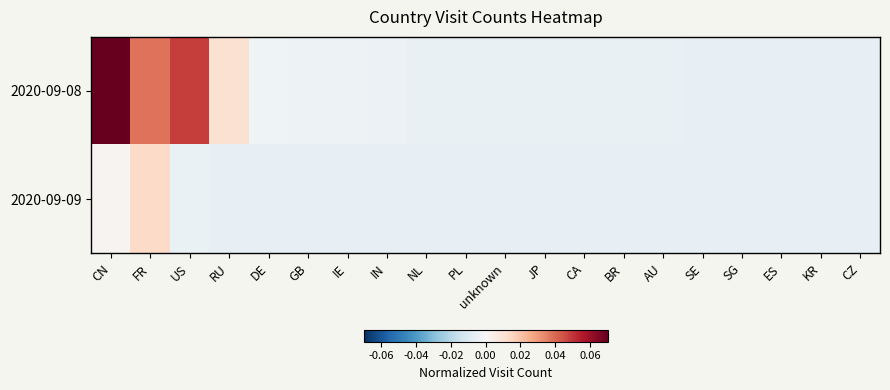

Reading left to right, list all the values displayed in this chart.

2020-09-08: CN=0.1	FR=0.0	US=0.0	RU=0.0	DE=-0.0	GB=-0.0	IE=-0.0	IN=-0.0	NL=-0.0	PL=-0.0	unknown=-0.0	JP=-0.0	CA=-0.0	BR=-0.0	AU=-0.0	SE=-0.0	SG=-0.0	ES=-0.0	KR=-0.0	CZ=-0.0
2020-09-09: CN=0.0	FR=0.0	US=-0.0	RU=-0.0	DE=-0.0	GB=-0.0	IE=-0.0	IN=-0.0	NL=-0.0	PL=-0.0	unknown=-0.0	JP=-0.0	CA=-0.0	BR=-0.0	AU=-0.0	SE=-0.0	SG=-0.0	ES=-0.0	KR=-0.0	CZ=-0.0